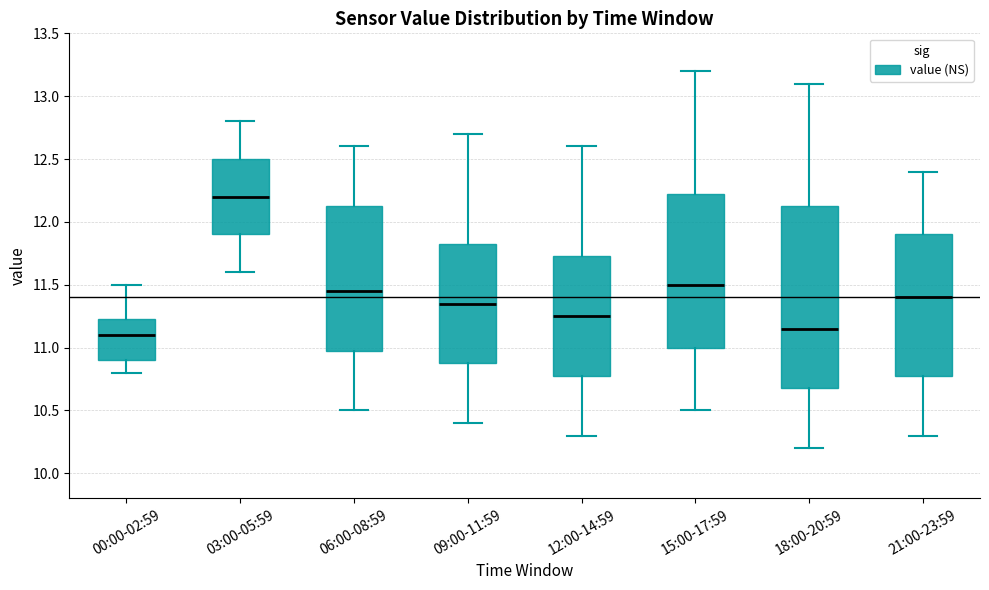

Where does the lower whisker of the box for 18:00-20:59 end on the y-axis? The values are not printed on the chart, so give them approximately, as read against the axis.

10.20